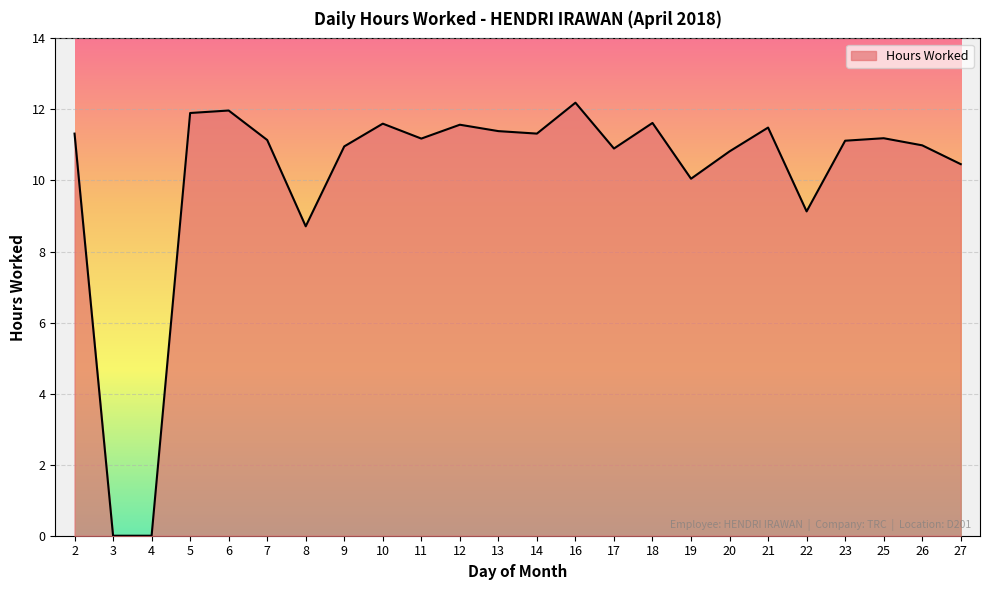

What is the change in value from 12 to 22?

-2.4